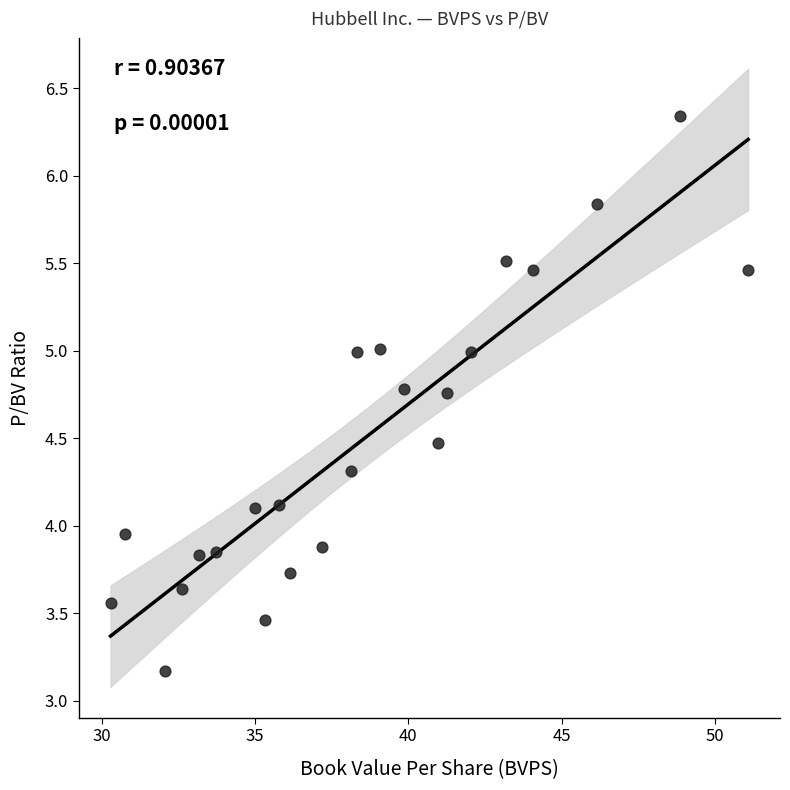

What is the range of X values (max minus min)?

20.8